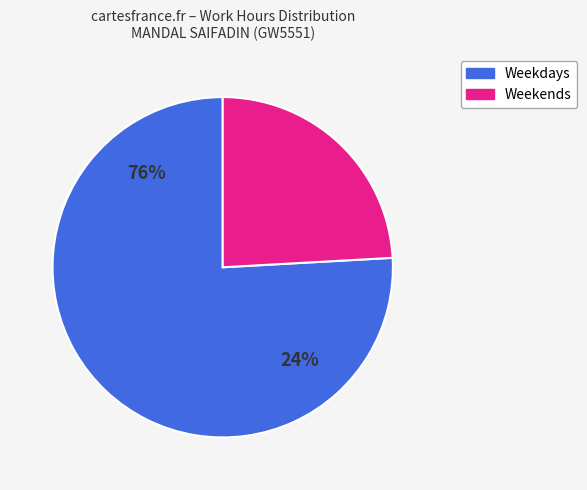

Is it true that 5-Sun is 18% of the pie?

False